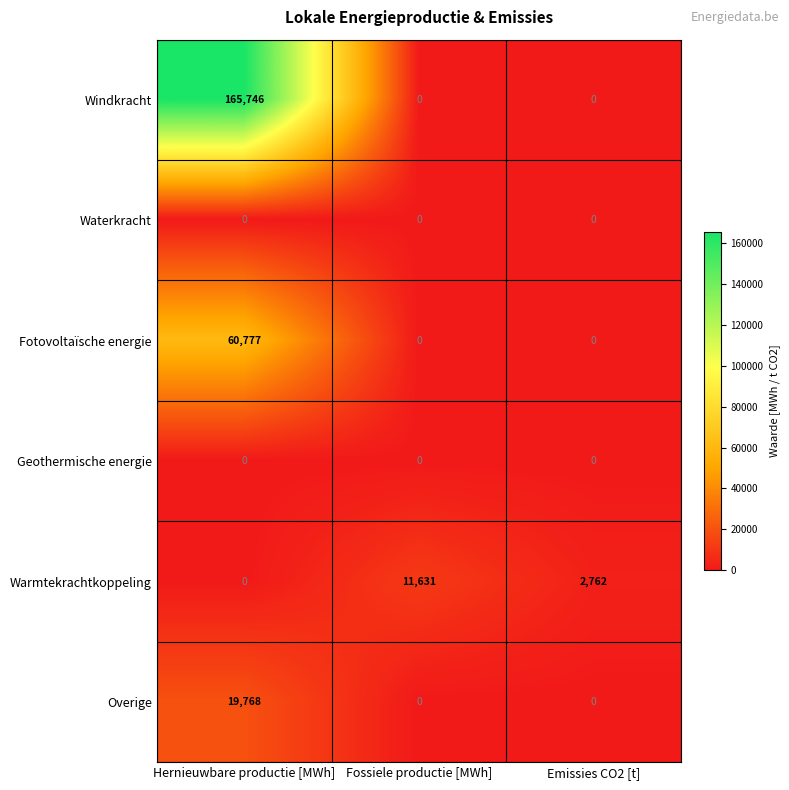

Reading right to left, list all the values displayed in this chart.

Windkracht: Emissies CO2 [t]=0	Fossiele productie [MWh]=0	Hernieuwbare productie [MWh]=165746
Waterkracht: Emissies CO2 [t]=0	Fossiele productie [MWh]=0	Hernieuwbare productie [MWh]=0
Fotovoltaïsche energie: Emissies CO2 [t]=0	Fossiele productie [MWh]=0	Hernieuwbare productie [MWh]=60777
Geothermische energie: Emissies CO2 [t]=0	Fossiele productie [MWh]=0	Hernieuwbare productie [MWh]=0
Warmtekrachtkoppeling: Emissies CO2 [t]=2762	Fossiele productie [MWh]=11631	Hernieuwbare productie [MWh]=0
Overige: Emissies CO2 [t]=0	Fossiele productie [MWh]=0	Hernieuwbare productie [MWh]=19768